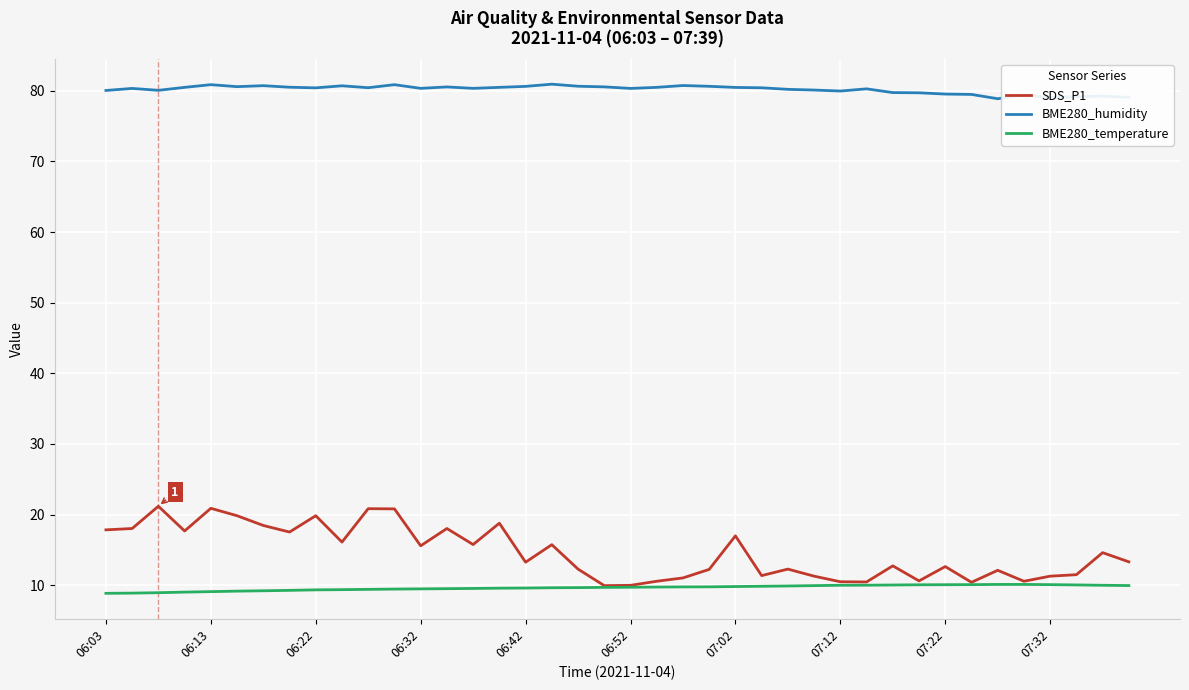

List the series in order of their peak value, lowest first.

BME280_temperature, SDS_P1, BME280_humidity